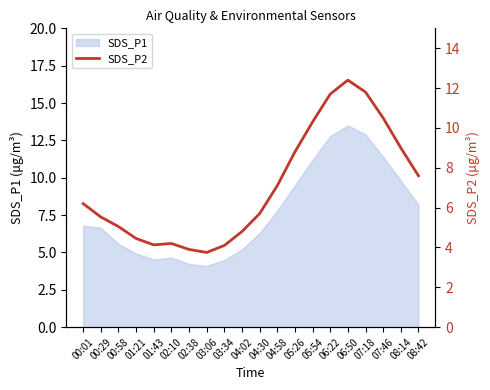

How many interior local peaks (higher than both neighbors) does the data have?

2